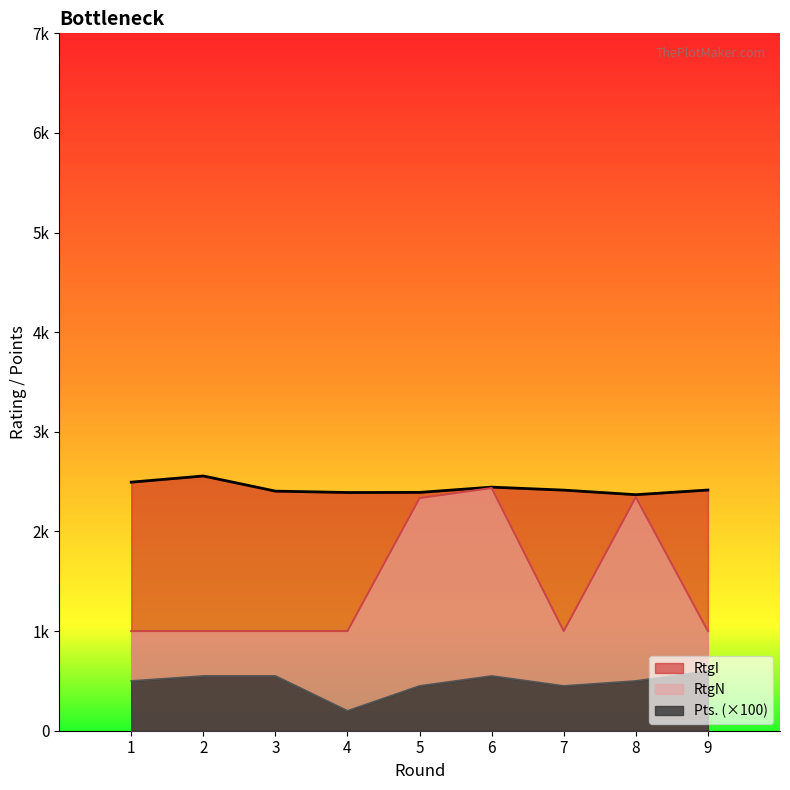

True or false: RtgI and Pts. intersect in this chart.

False